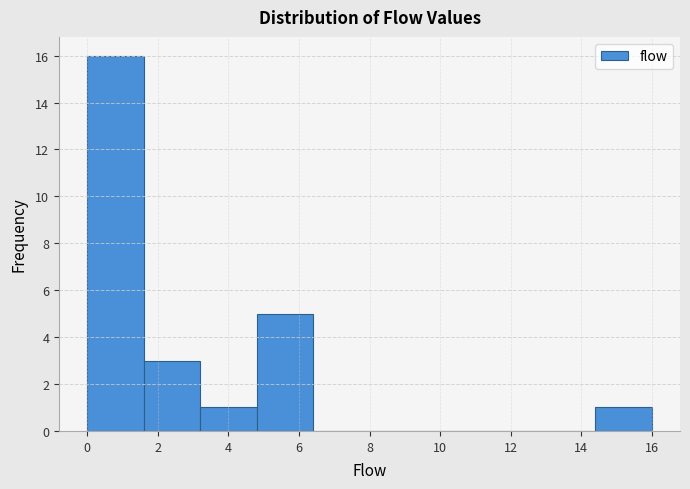

Reading left to right, list every bar in this chart as the range it spans on the x-axis followed by its height. The values are not printed on the chart, so give them approximately, as read against the axis.

0.0 to 1.6: 16
1.6 to 3.2: 3
3.2 to 4.8: 1
4.8 to 6.4: 5
6.4 to 8.0: 0
8.0 to 9.6: 0
9.6 to 11.2: 0
11.2 to 12.8: 0
12.8 to 14.4: 0
14.4 to 16.0: 1